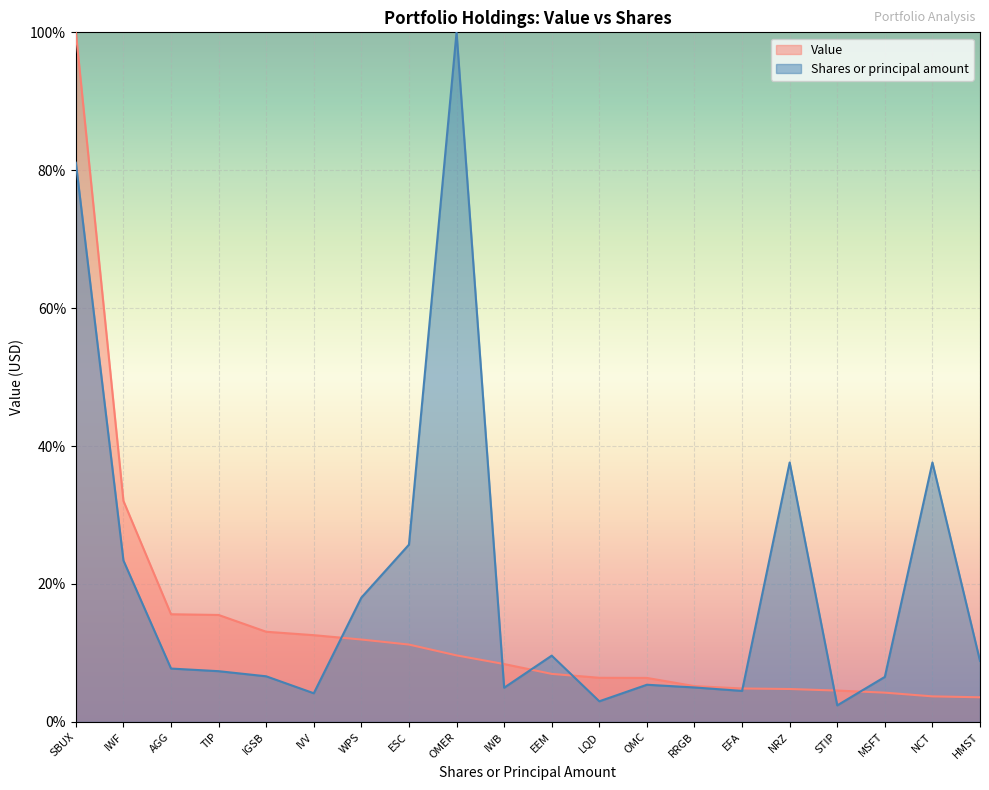

True or false: Value has more than 2 interior local peaks.

False